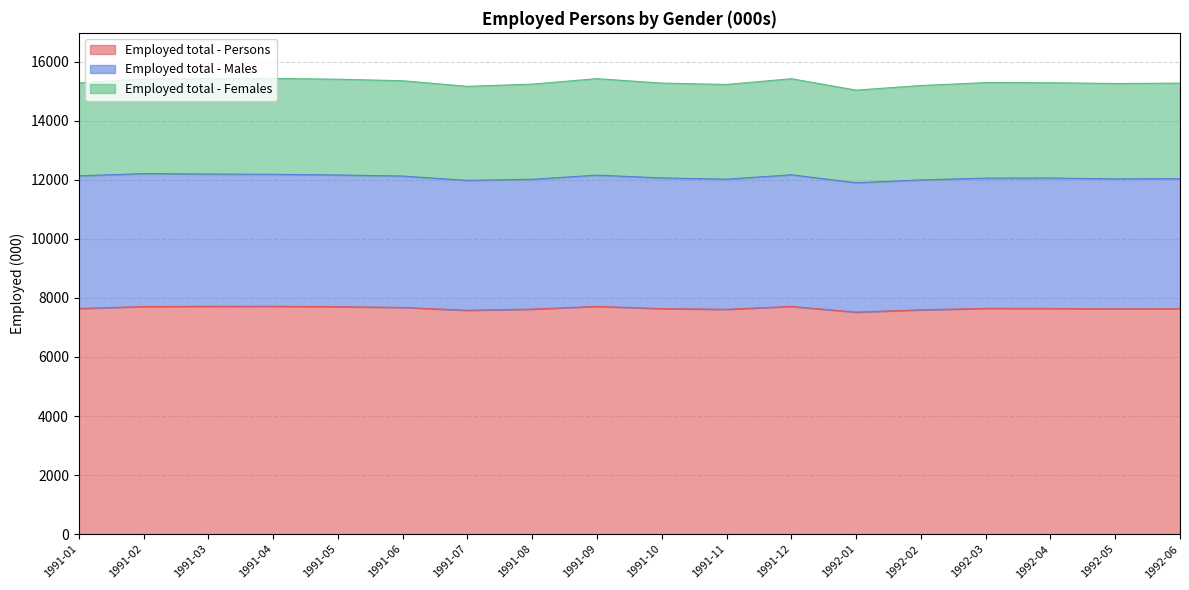

What is the label of the 11th point from the left?

1991-11